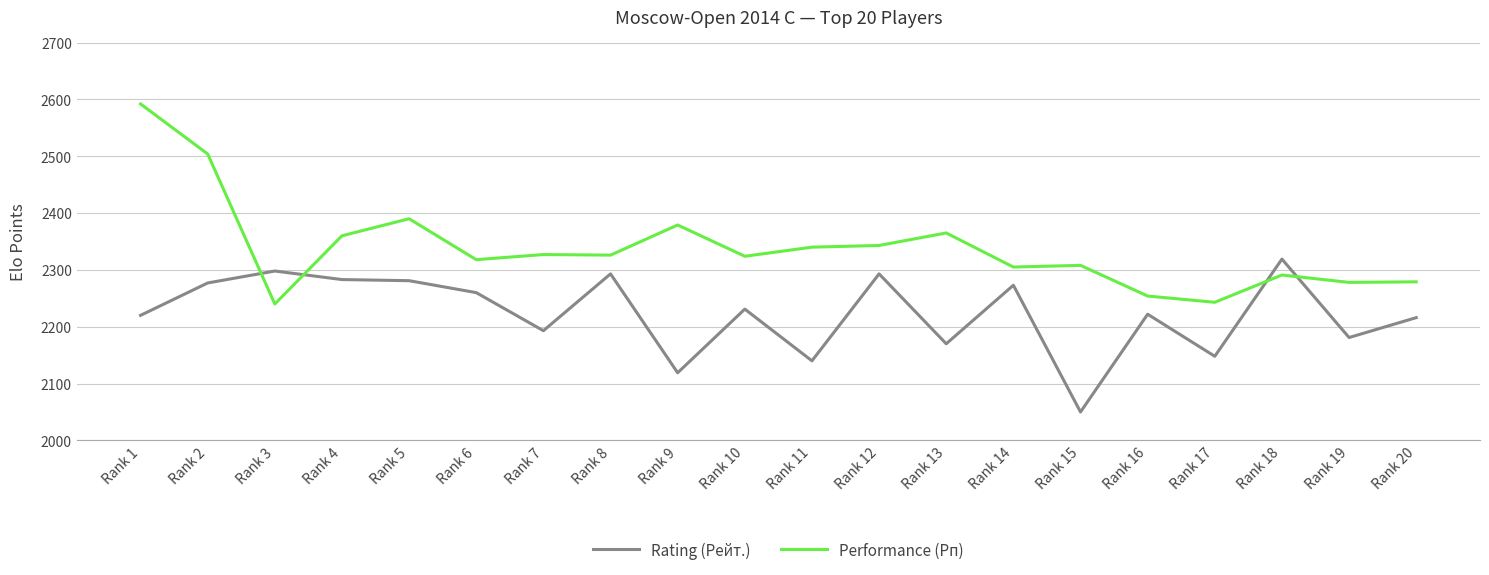

How many times do Performance (Рп) and Rating (Рейт.) cross each other?

4